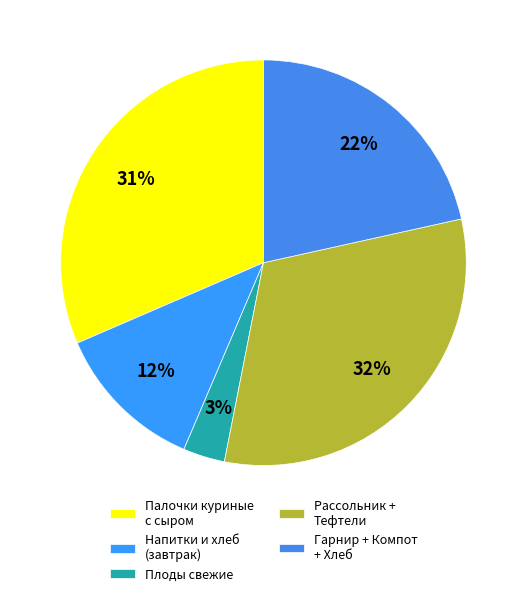

How many segments does this pie chart have?

5